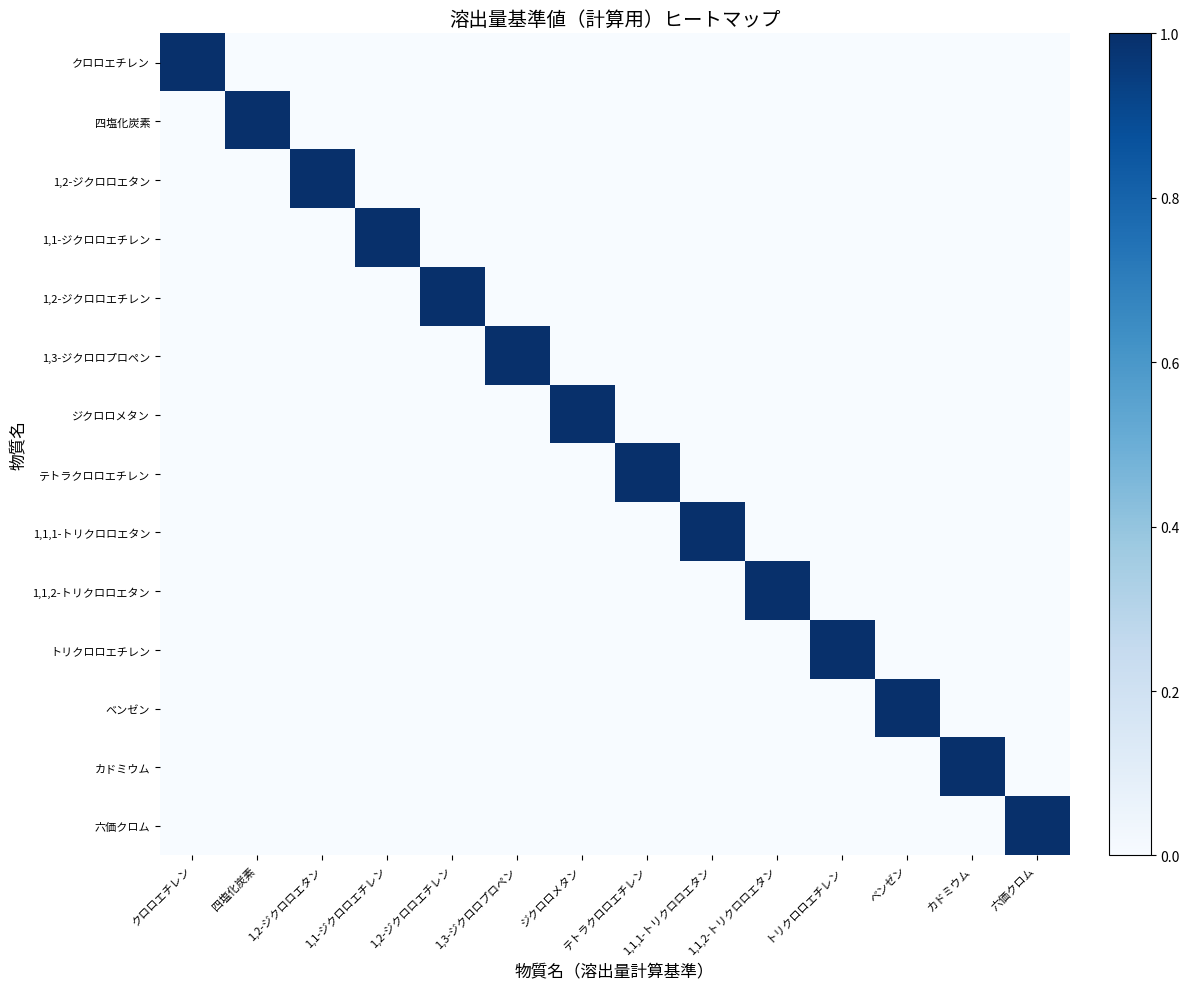

Which has a higher value, 1,1-ジクロロエチレン or 四塩化炭素?

1,1-ジクロロエチレン